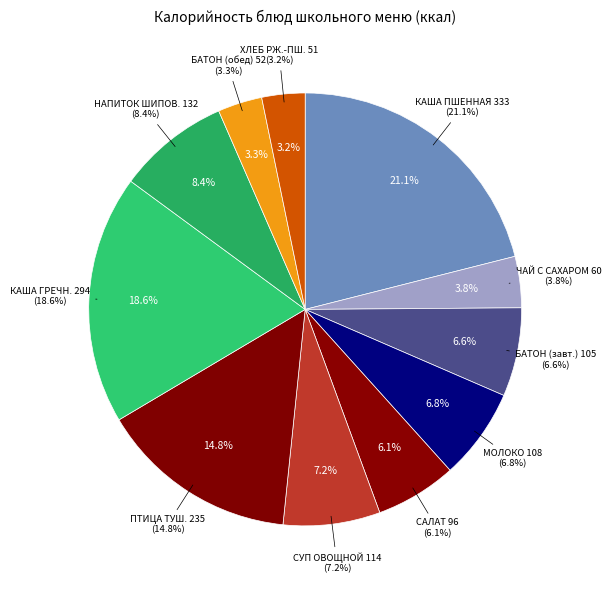

What is the ratio of the value at САЛАТ ИЗ КВАШЕНОЙ КАПУСТЫ to the value at БАТОН ОБОГАЩЕННЫЙ (завтрак)?

0.9